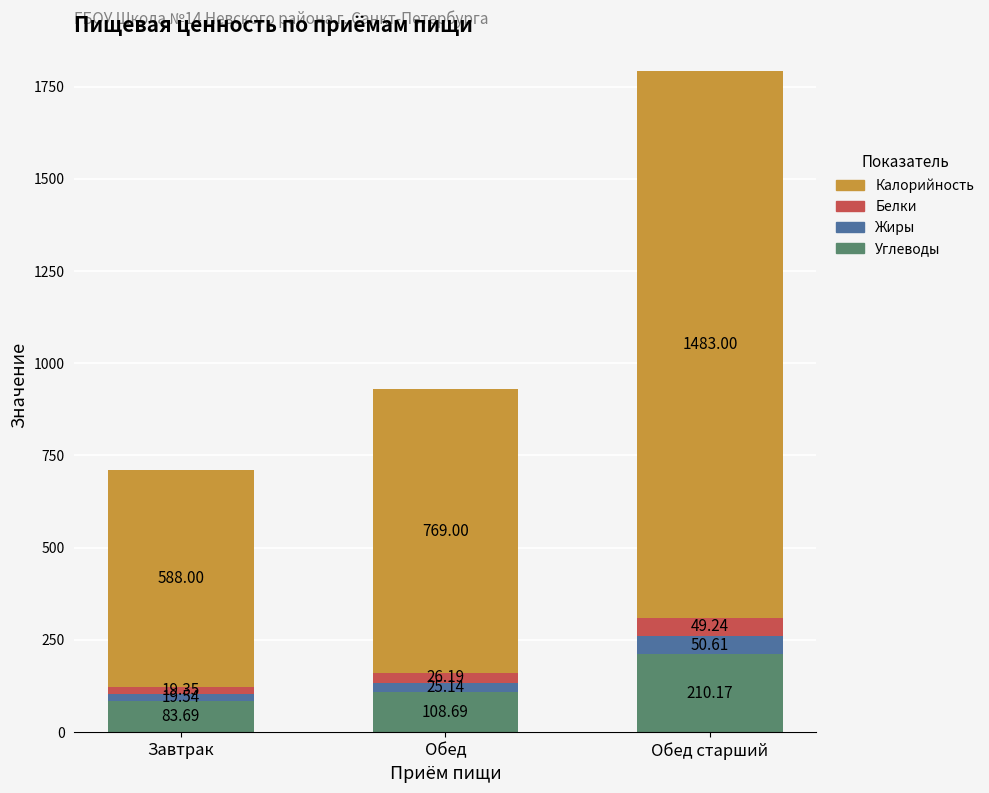

What is the average value of the Углеводы series?

134.2